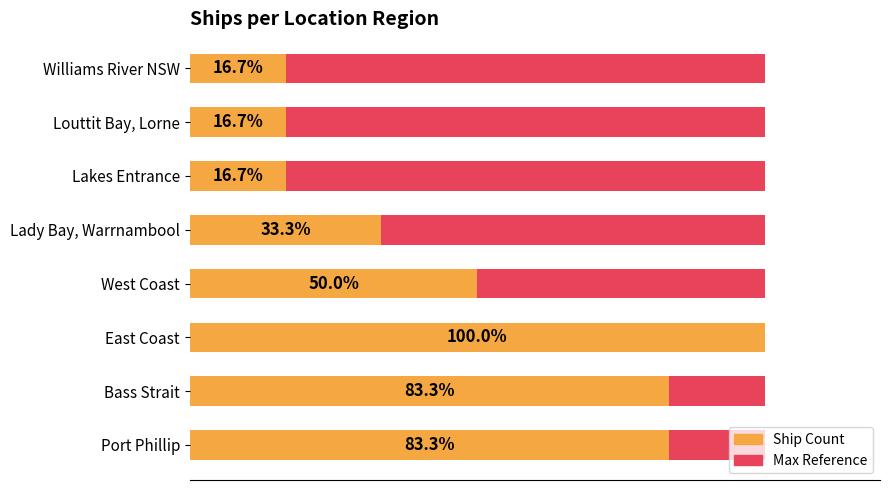

What is the sum of the Ship Count values at Port Phillip and East Coast?

11.0